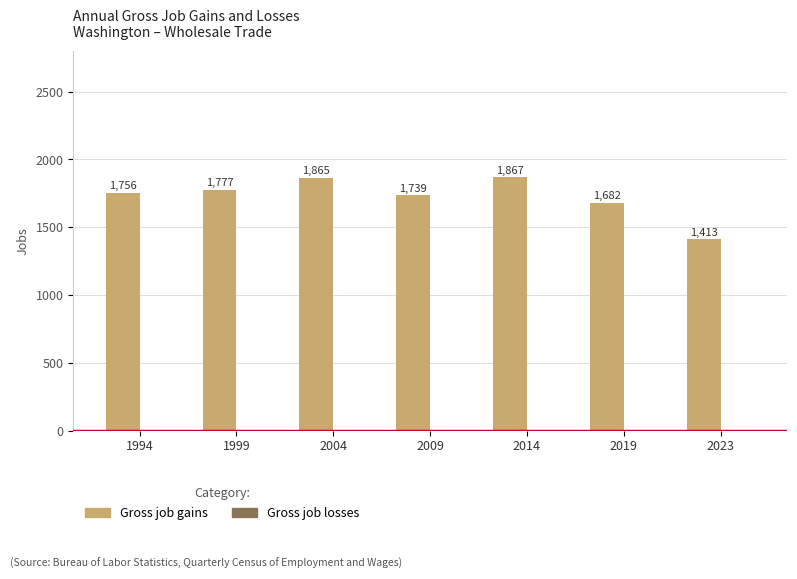

The value at 1999 is 3001. True or false?

False